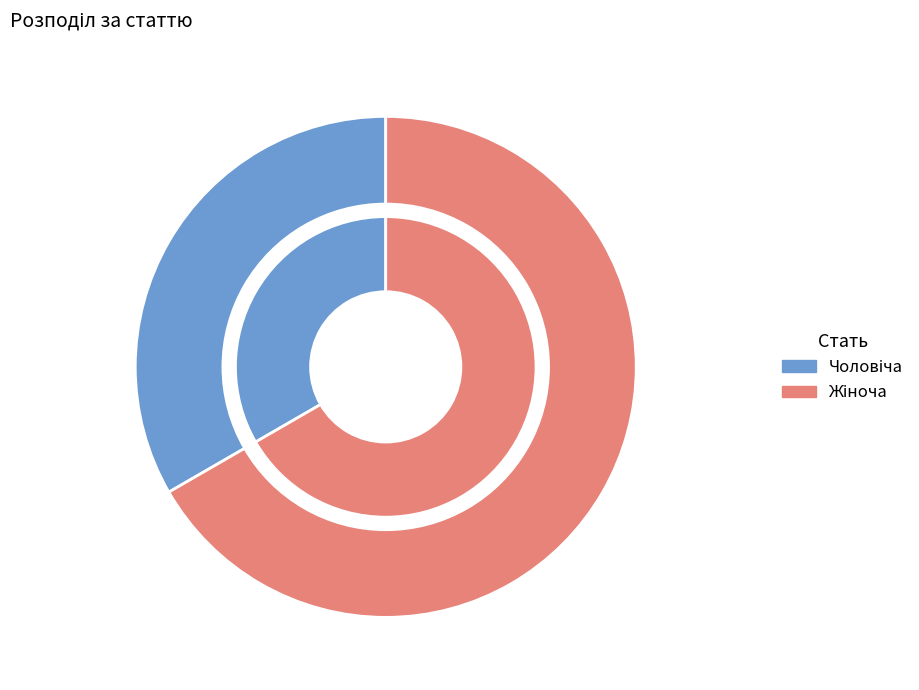

Which has a higher value, Жіноча or Чоловіча?

Жіноча